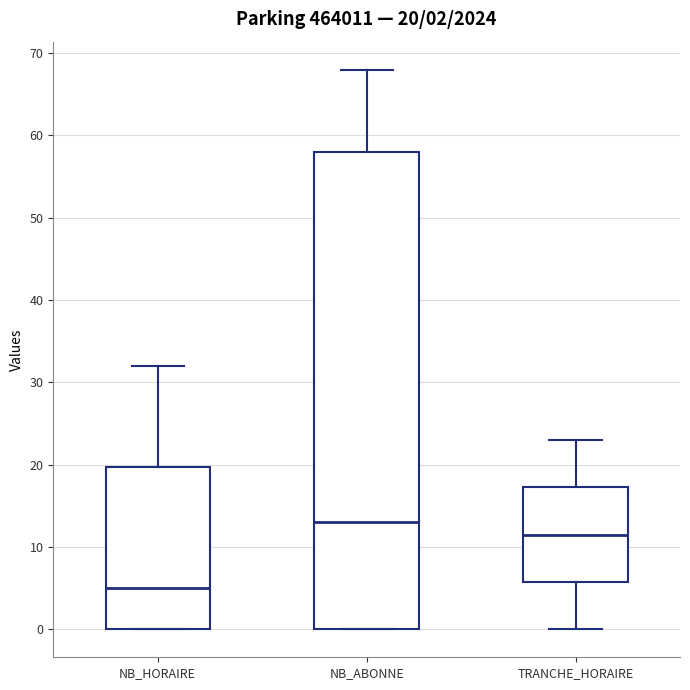

Which box has the highest median line?

NB_ABONNE